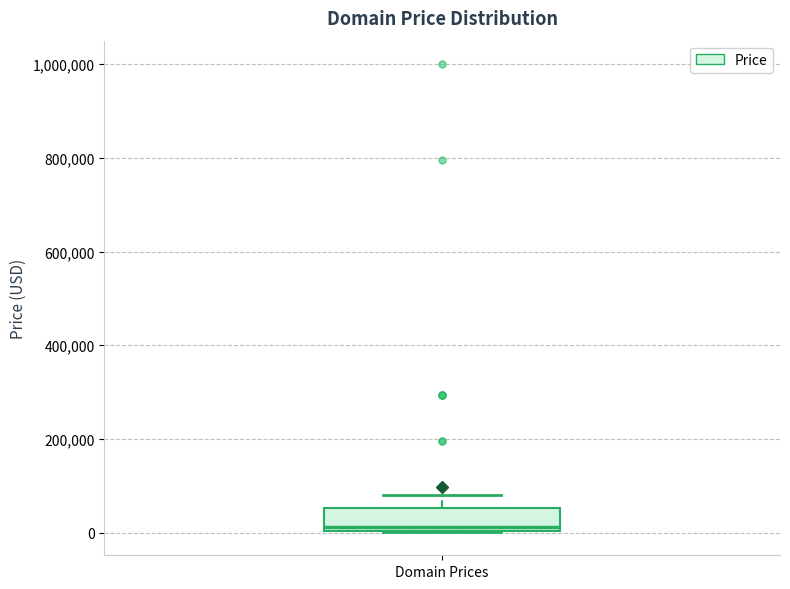

Transcribe this box plot: give where the median line is, the range the box spans, and where the two whiskers end, as read against the y-axis. The values are not printed on the chart, so give them approximately, as read against the axis.

median 20000, box 0 to 60000, whiskers 0 to 80000